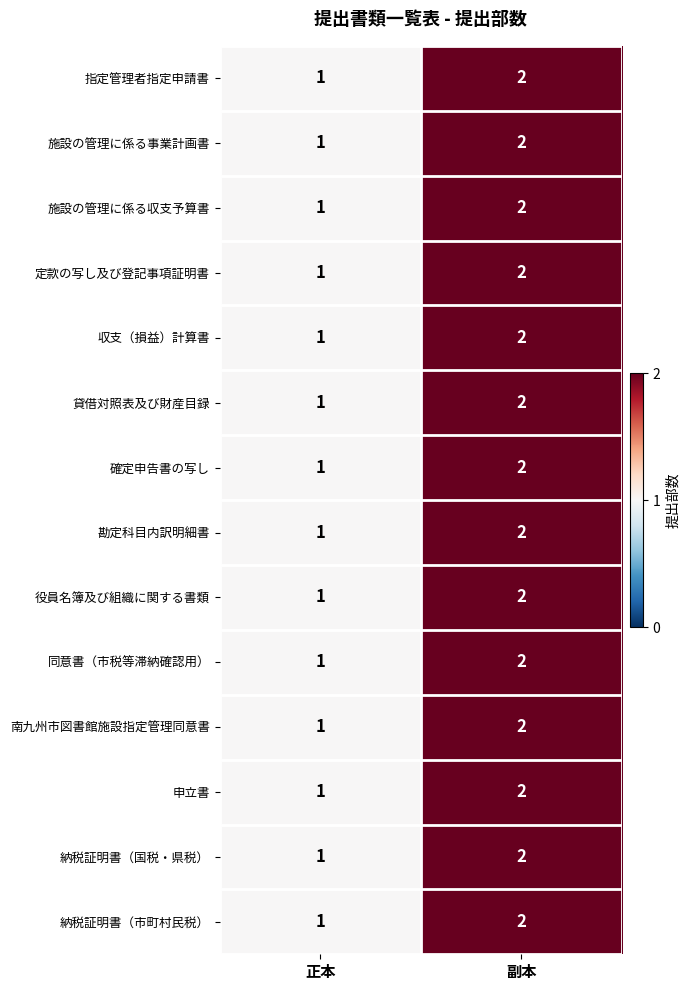

Reading left to right, transcribe all the data shown in this chart.

指定管理者指定申請書: 1	2
施設の管理に係る事業計画書: 1	2
施設の管理に係る収支予算書: 1	2
定款の写し及び登記事項証明書: 1	2
収支（損益）計算書: 1	2
貸借対照表及び財産目録: 1	2
確定申告書の写し: 1	2
勘定科目内訳明細書: 1	2
役員名簿及び組織に関する書類: 1	2
同意書（市税等滞納確認用）: 1	2
南九州市図書館施設指定管理同意書: 1	2
申立書: 1	2
納税証明書（国税・県税）: 1	2
納税証明書（市町村民税）: 1	2